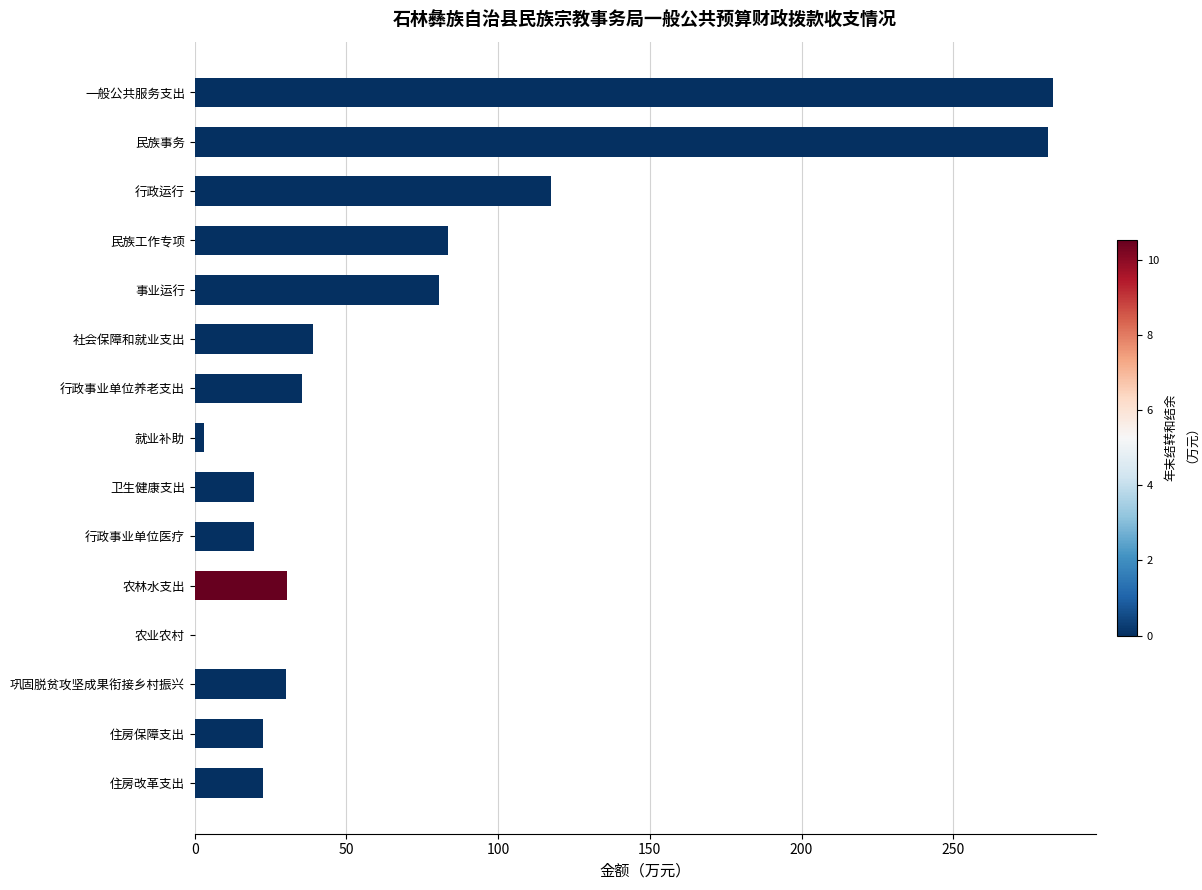

What is the greatest value displayed?

282.7